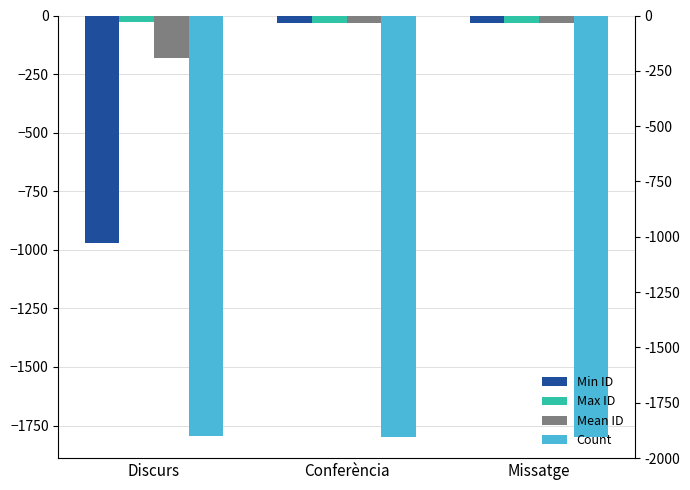

At how many categories does at least one series exceed -995?

3